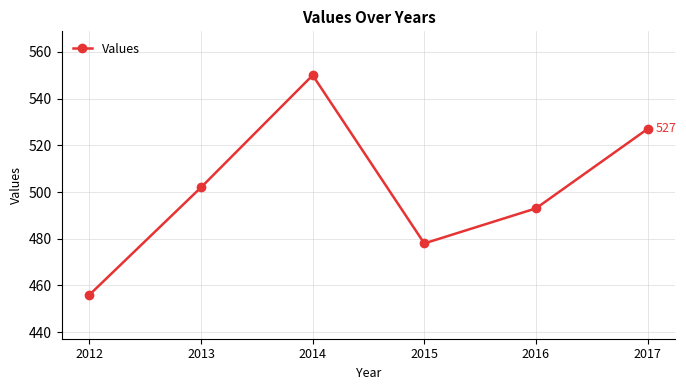

Which label corresponds to the largest value in the chart?

2014